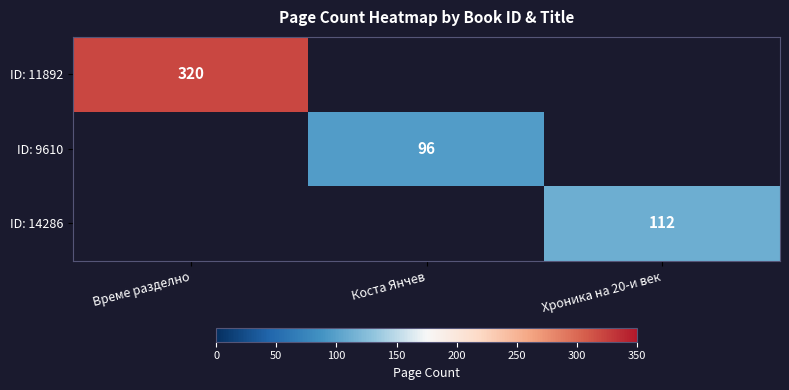

Count the number of categories in the chart.

3